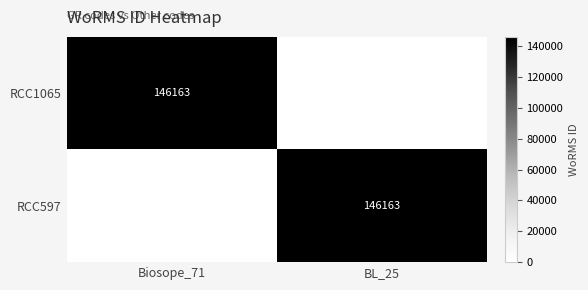

What is the difference between the highest and lowest values at Biosope_71?

146163